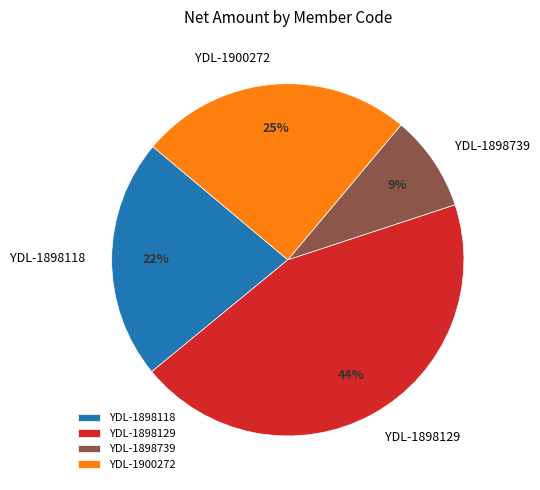

Is it true that YDL-1900272 is 35% of the pie?

False